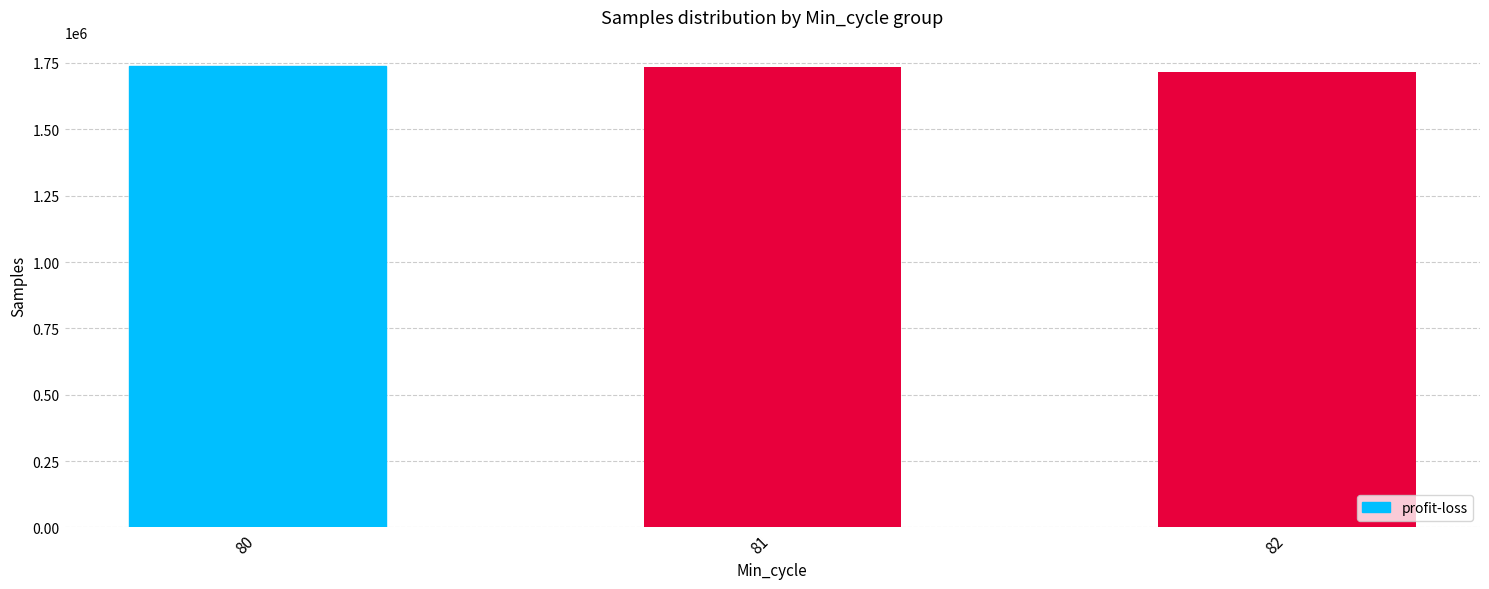

What is the smallest value displayed?

1714337.0